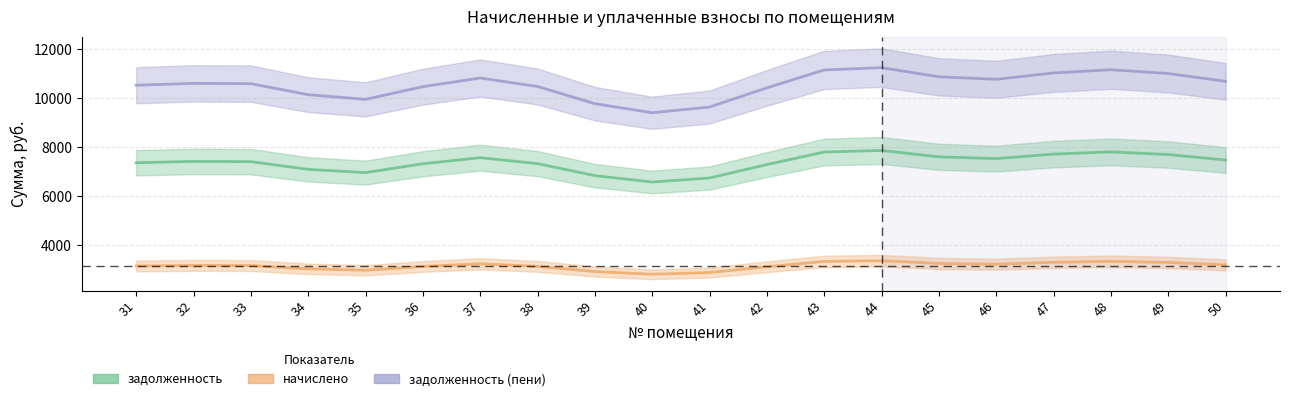

How many series are shown in this chart?

3